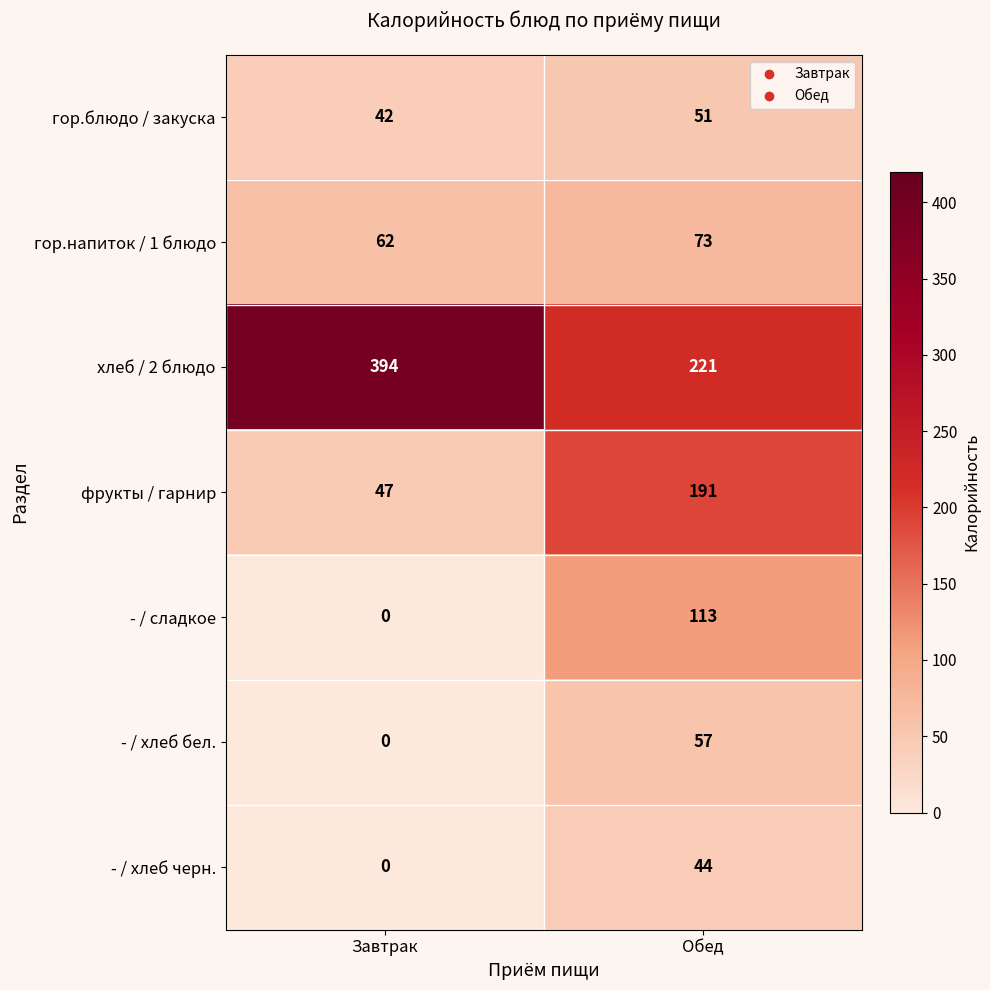

Reading right to left, transcribe all the data shown in this chart.

гор.блюдо / закуска: Обед=51	Завтрак=42
гор.напиток / 1 блюдо: Обед=73	Завтрак=62
хлеб / 2 блюдо: Обед=221	Завтрак=394
фрукты / гарнир: Обед=191	Завтрак=47
- / сладкое: Обед=113	Завтрак=0
- / хлеб бел.: Обед=57	Завтрак=0
- / хлеб черн.: Обед=44	Завтрак=0